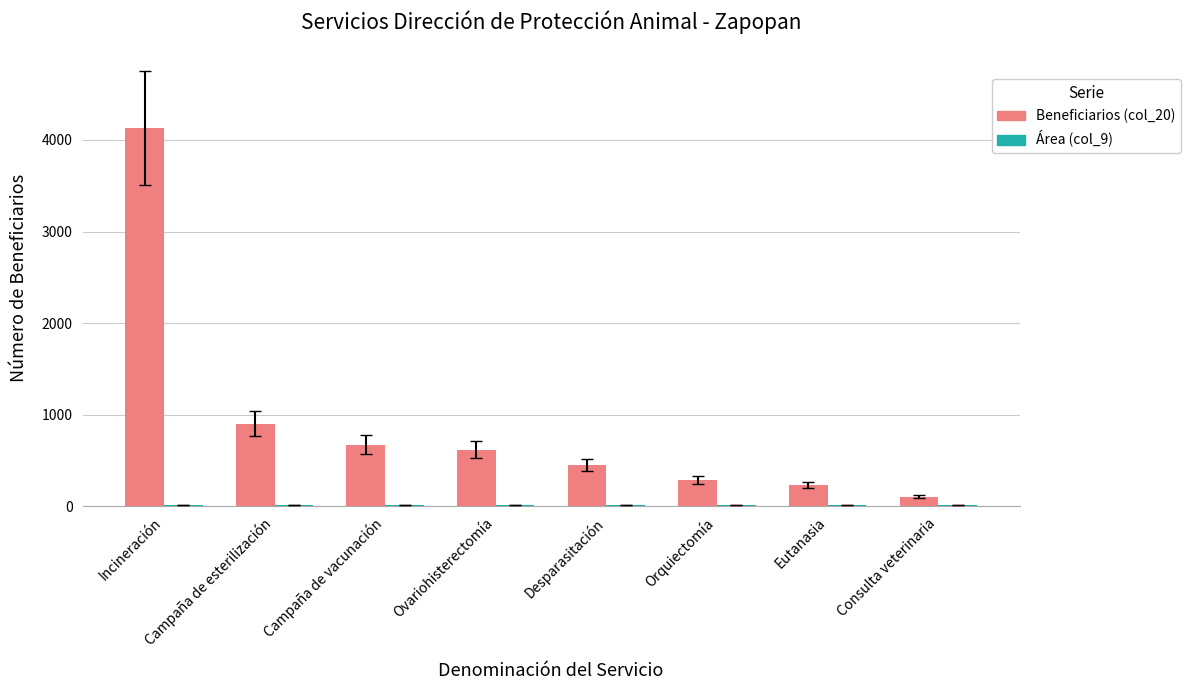

Which series has the widest spread of values?

Beneficiarios (col_20)